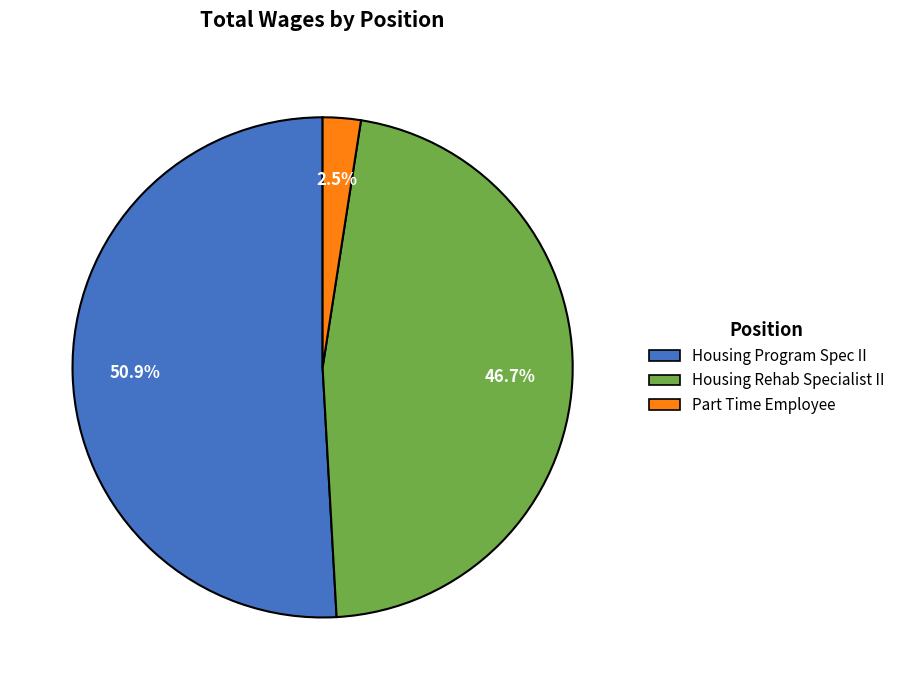

Between Housing Program Spec II and Part Time Employee, which is larger?

Housing Program Spec II